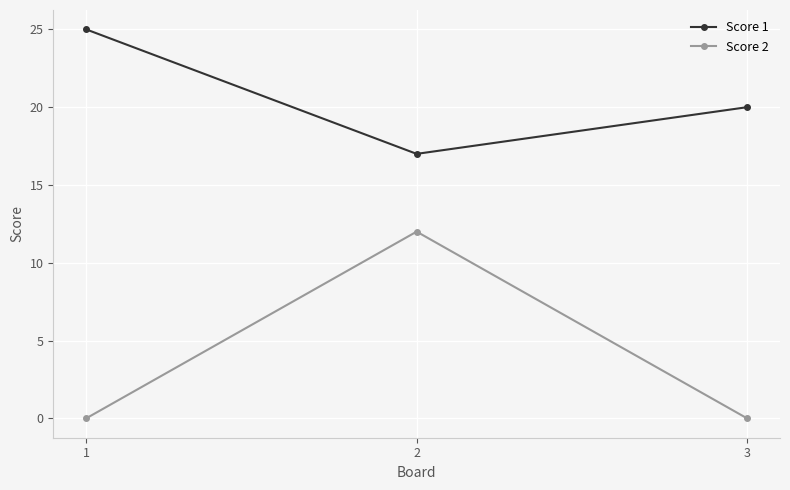

Rank the series at 3 from highest to lowest value.

Score 1, Score 2